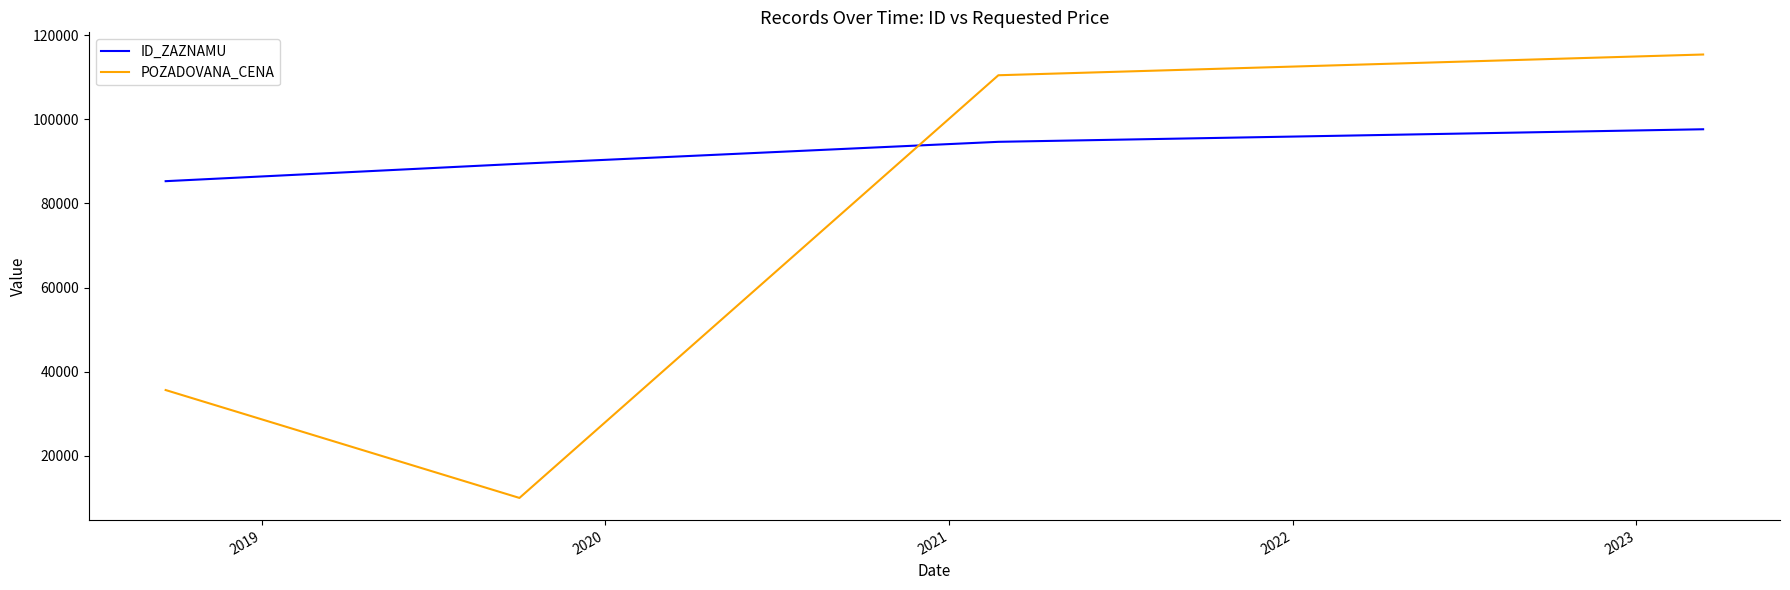

What is the sum of all POZADOVANA_CENA values?

271490